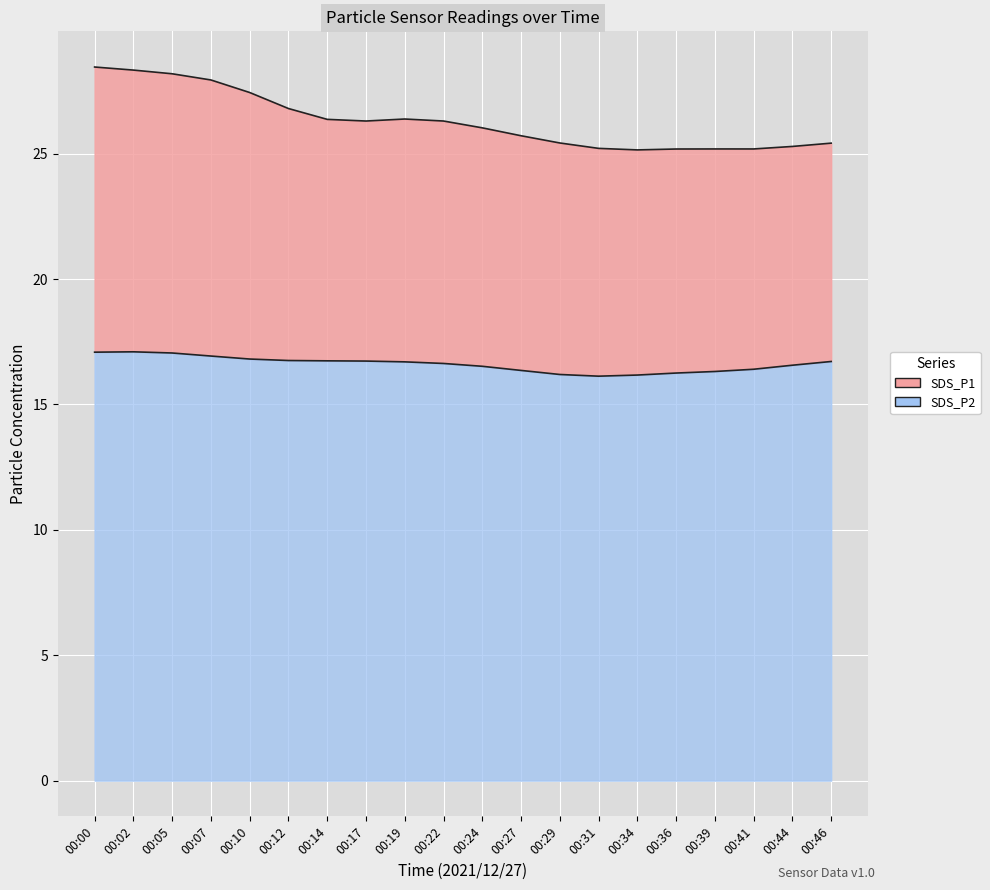

True or false: SDS_P1 has a value of 45.0 at 00:19.

False